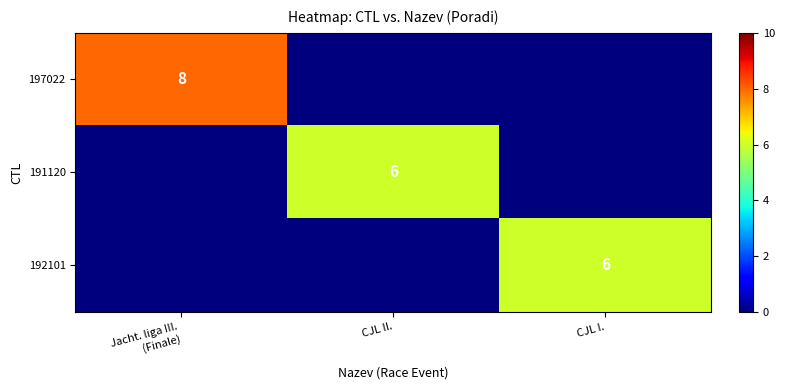

Is it true that 191120 equals 9 at CJL II.?

False